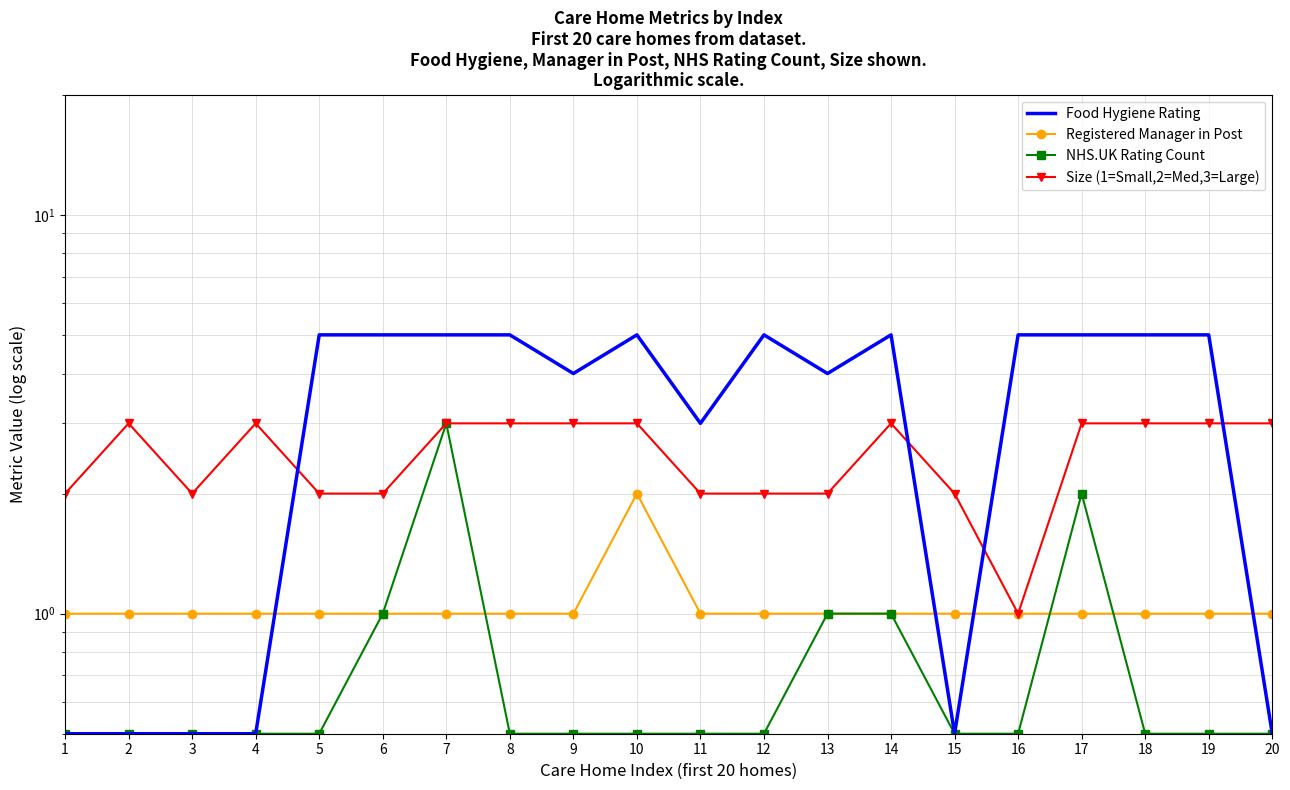

At which category does the chart reach its minimum across all series?

1